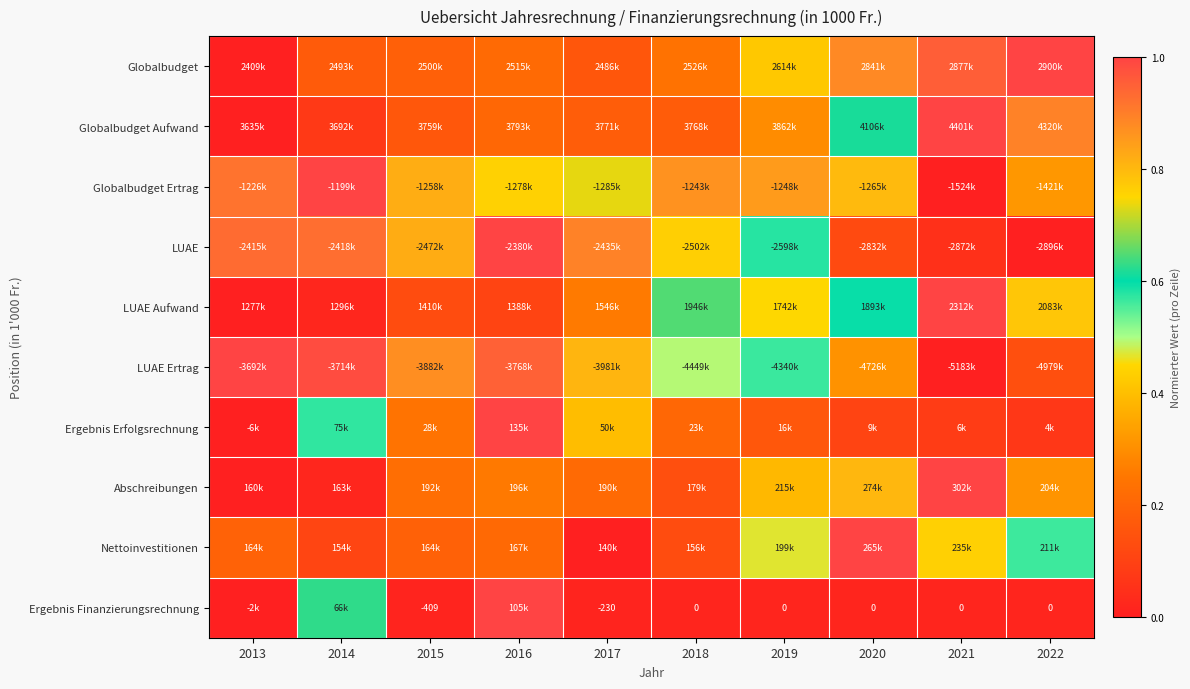

How many series are shown in this chart?

10